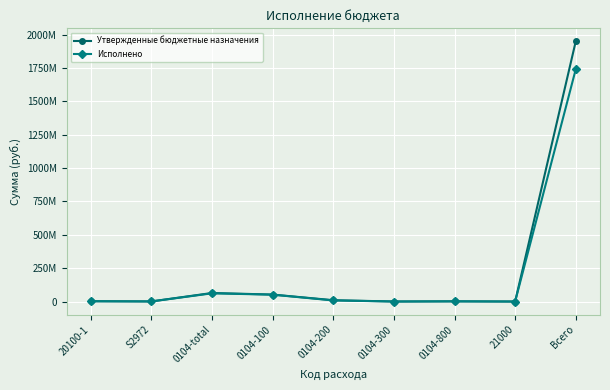

List the labels in order of Исполнено value, largest first.

Всего, 0104-total, 0104-100, 0104-200, 20100-1, 0104-800, S2972, 0104-300, 21000